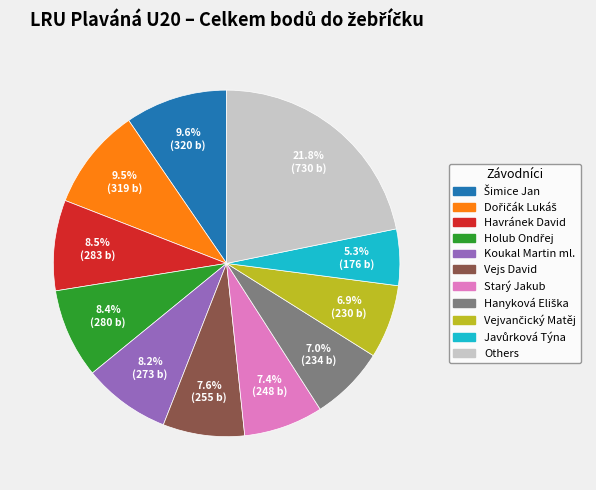

Is there a majority slice in this chart?

No